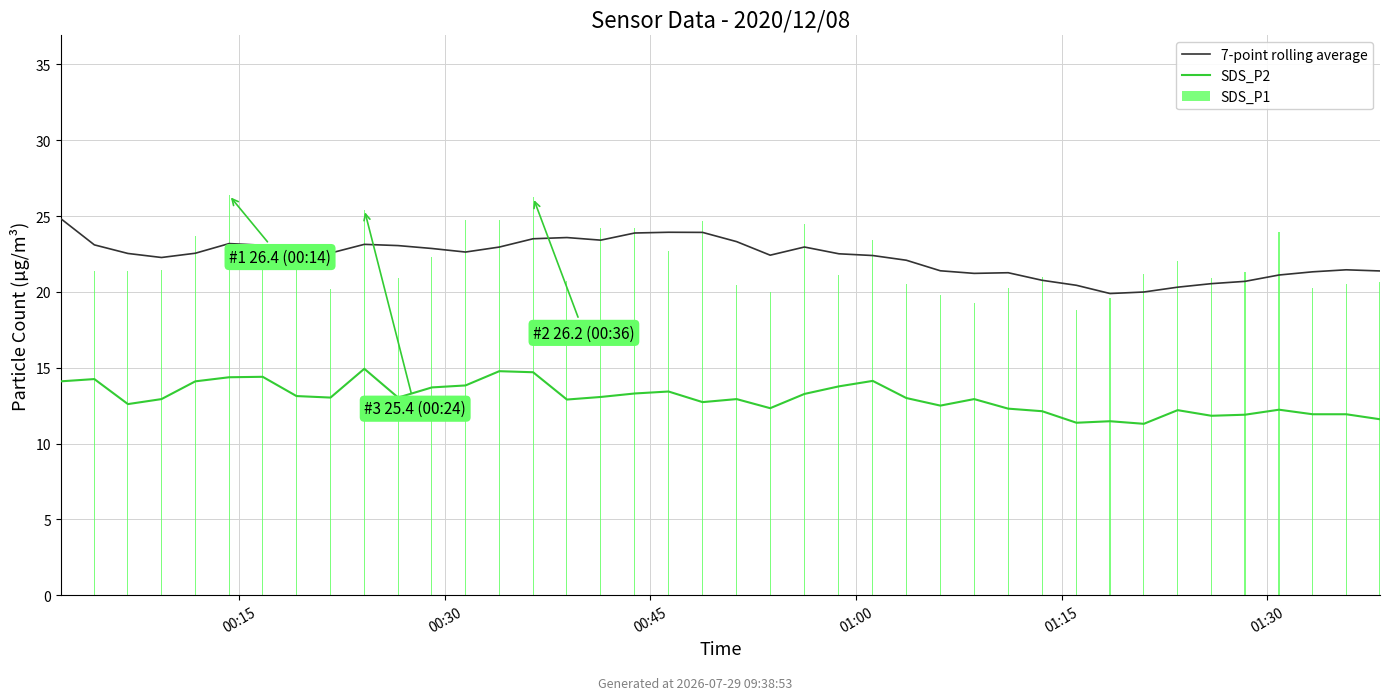

How many categories are shown in the chart?

40